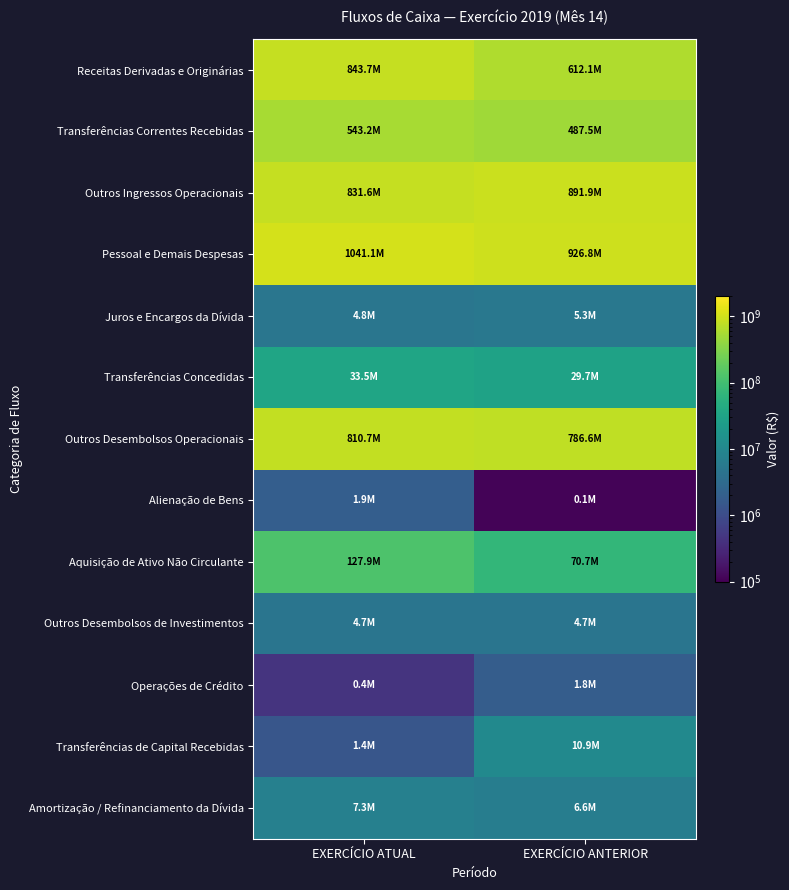

Which series has the largest total across all categories?

Pessoal e Demais Despesas